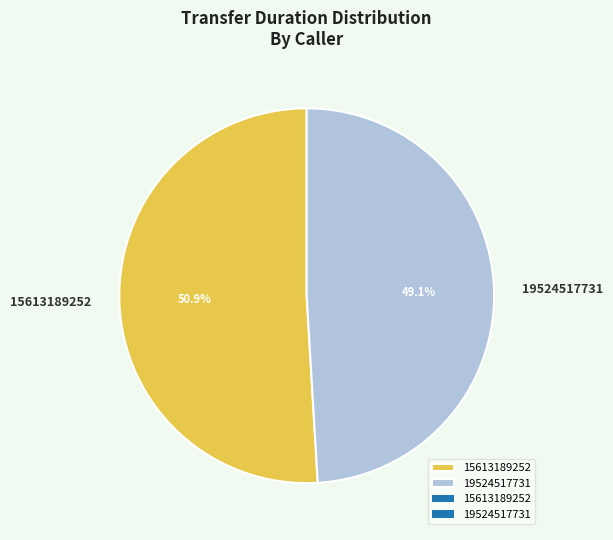

How many slices are in this pie chart?

2